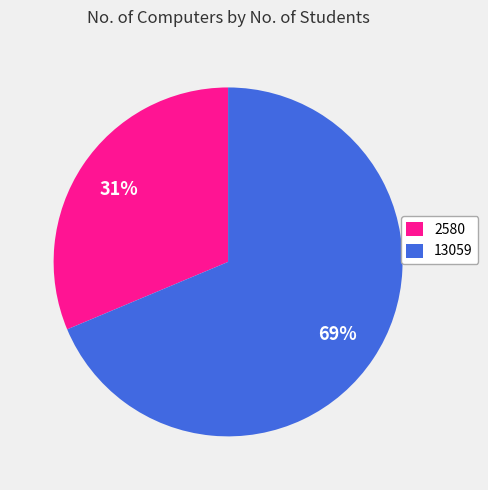

Does 13059 represent more than half of the total?

Yes